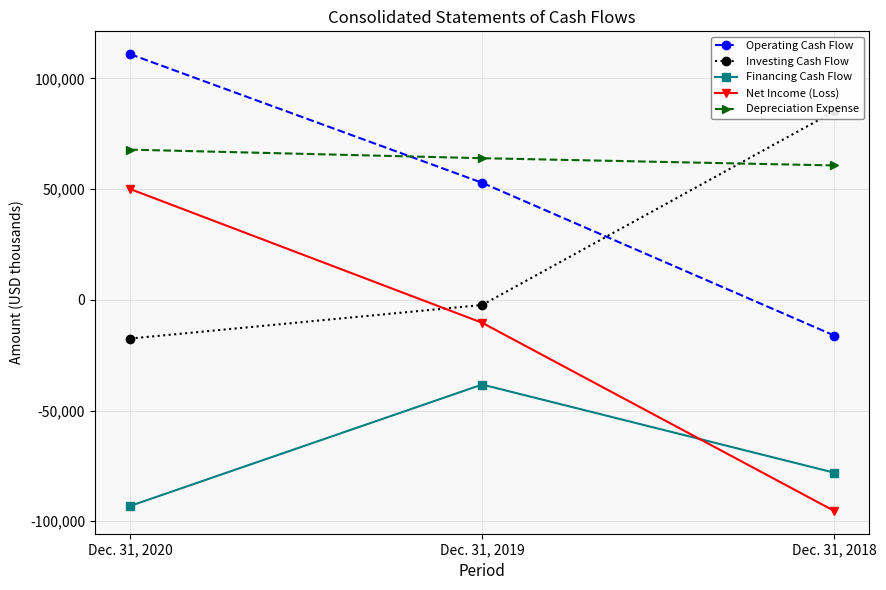

The value of Financing Cash Flow at Dec. 31, 2019 is -18629. True or false?

False